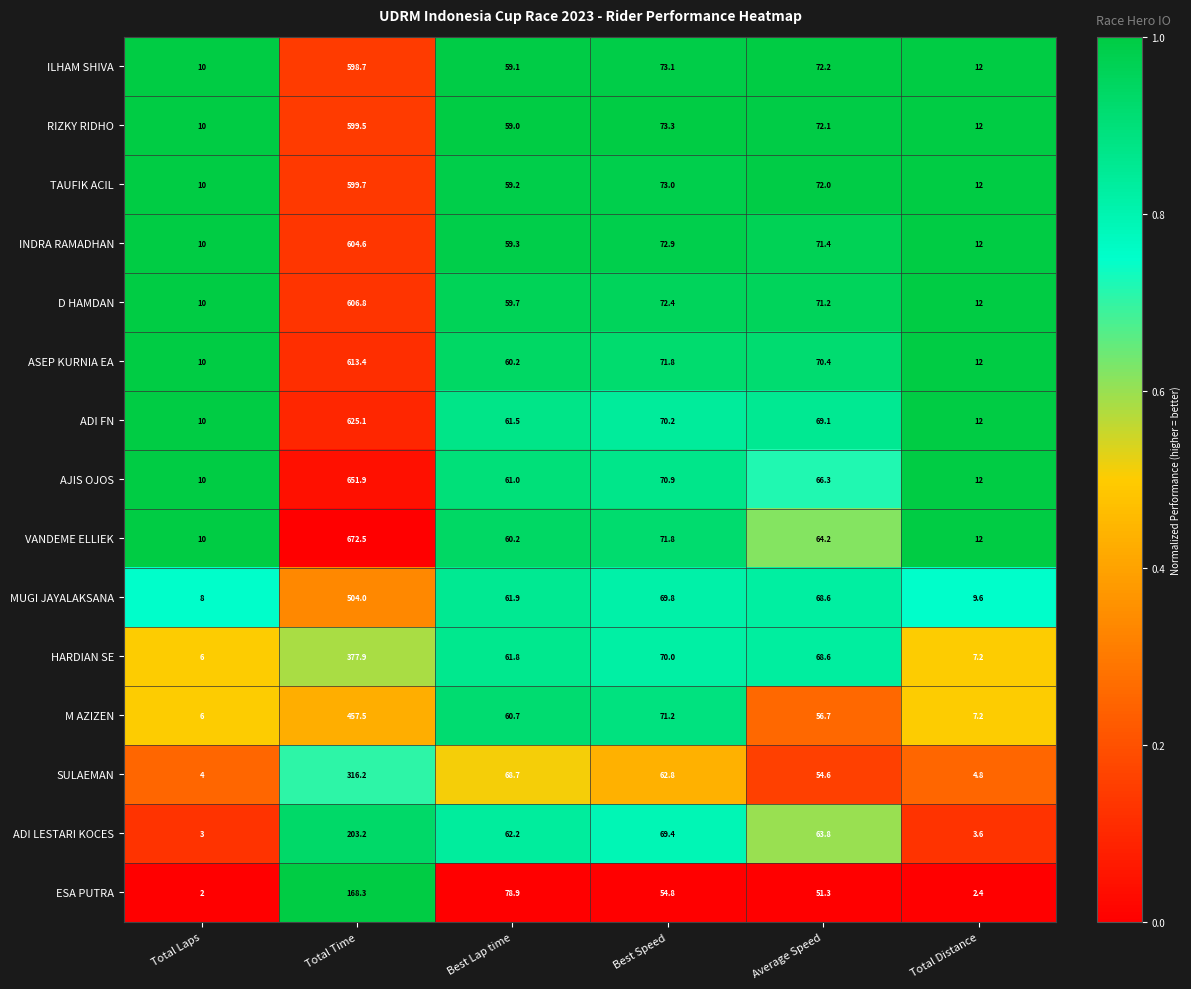

Rank the categories by D HAMDAN value from lowest to highest.

Total Laps, Total Distance, Best Lap time, Average Speed, Best Speed, Total Time